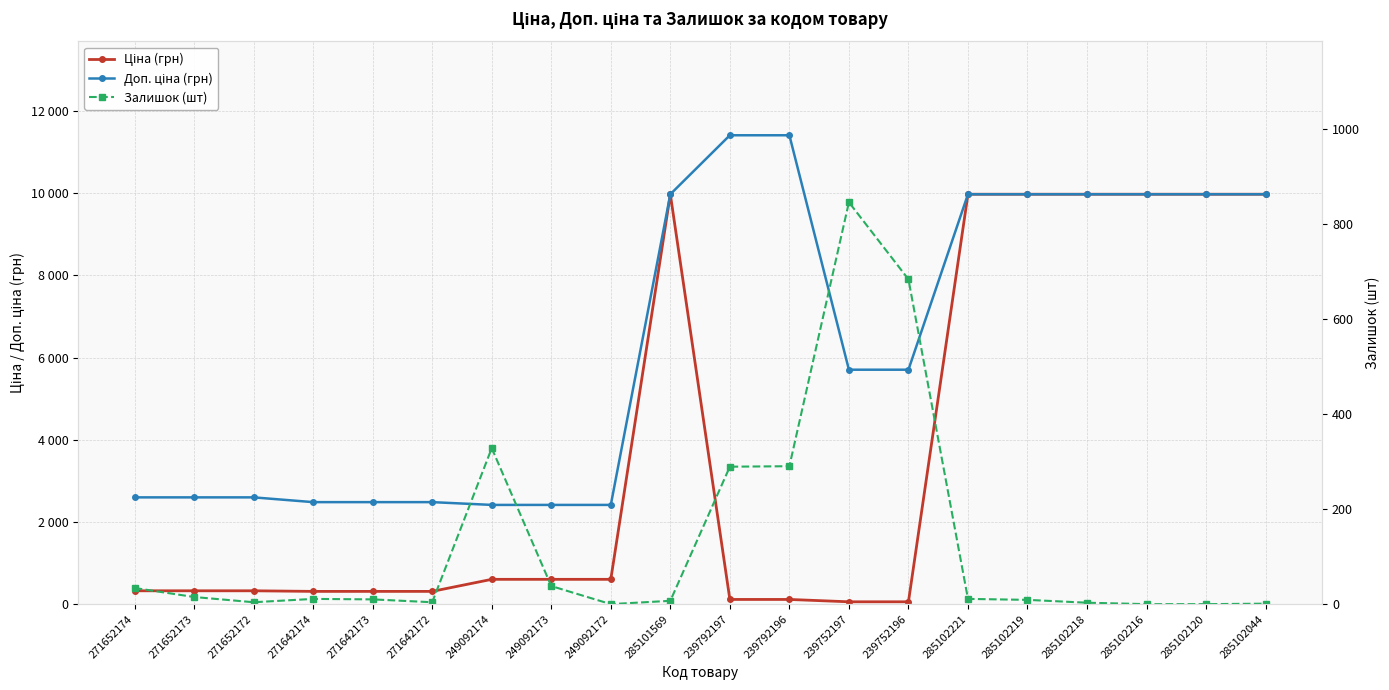

At which label is Доп. ціна (грн) closest to 6912?

239752197